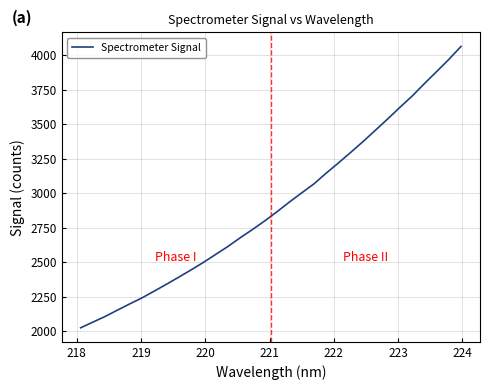

Count the number of categories in the chart.

32